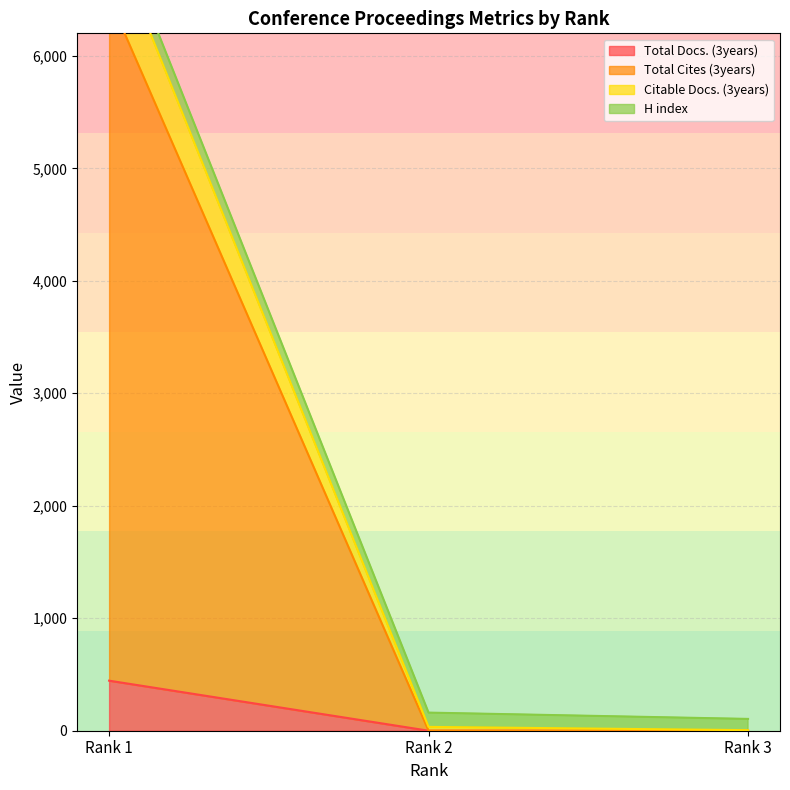

At which category is the sum across all series the highest?

Rank 1